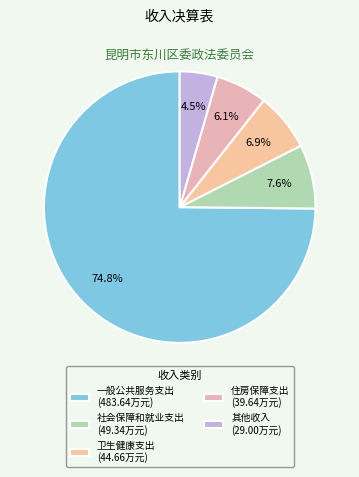

What is the change in value from 一般公共服务支出 to 其他收入?

-454.6